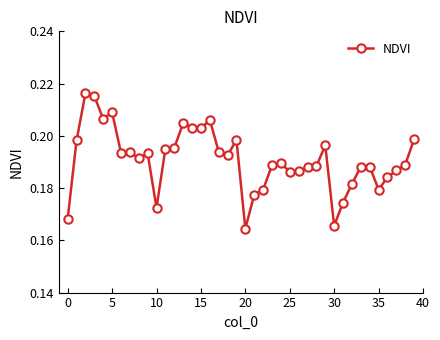

How many values are between 0 and 1?

40